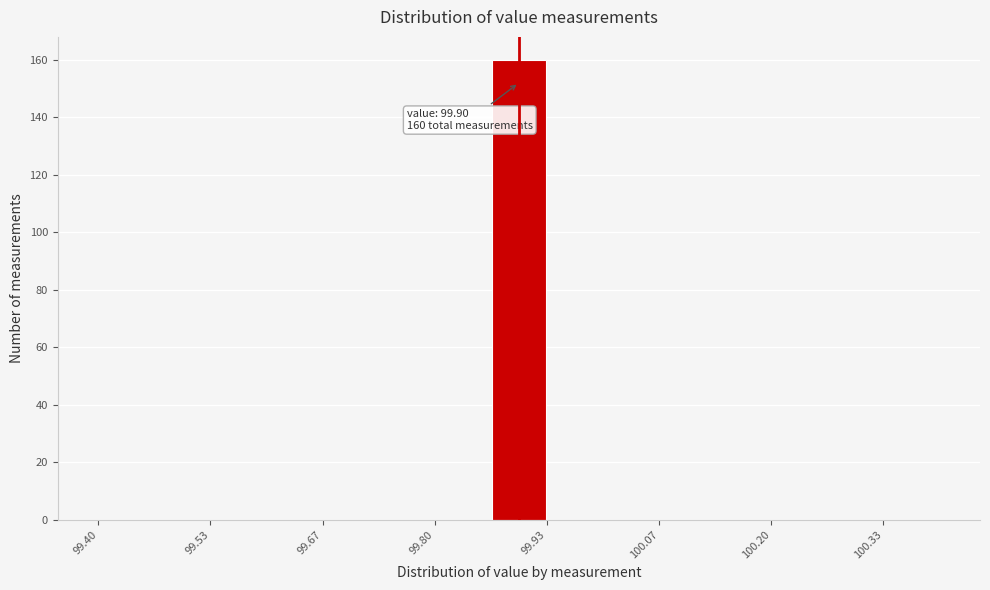

Read against the x-axis, roughly where is the centre of the tallest bar?

99.90